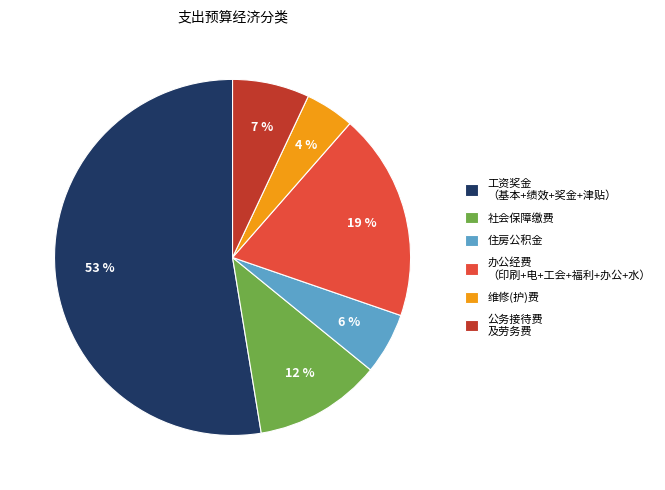

How many segments does this pie chart have?

6